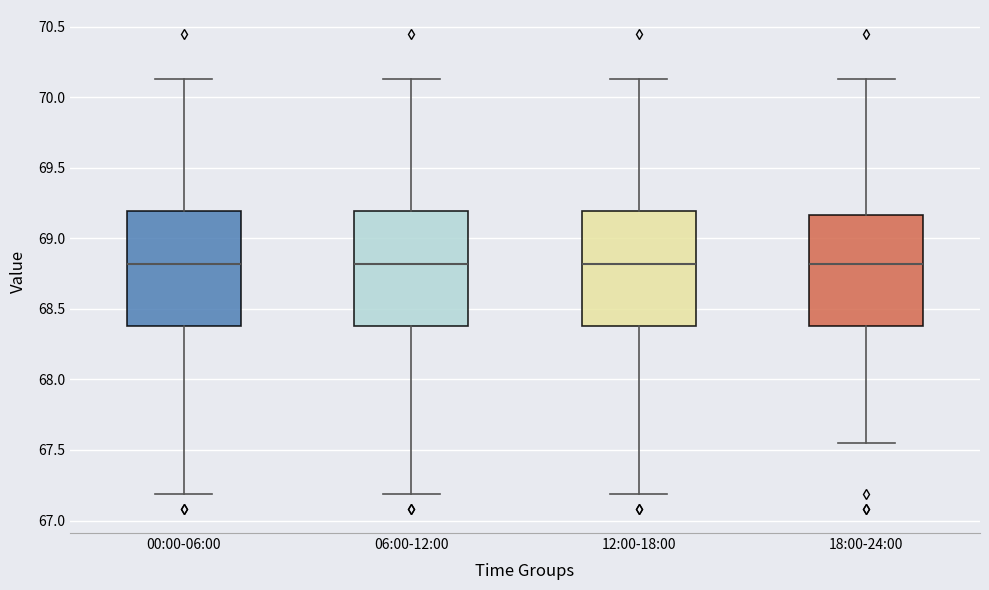

Reading left to right, read every box against the y-axis: the position of its median line, the range the box covers, and the ends of its whiskers. The values are not printed on the chart, so give them approximately, as read against the axis.

00:00-06:00: median 68.80, box 68.40 to 69.20, whiskers 67.20 to 70.15
06:00-12:00: median 68.80, box 68.40 to 69.20, whiskers 67.20 to 70.15
12:00-18:00: median 68.80, box 68.40 to 69.20, whiskers 67.20 to 70.15
18:00-24:00: median 68.80, box 68.40 to 69.15, whiskers 67.55 to 70.15